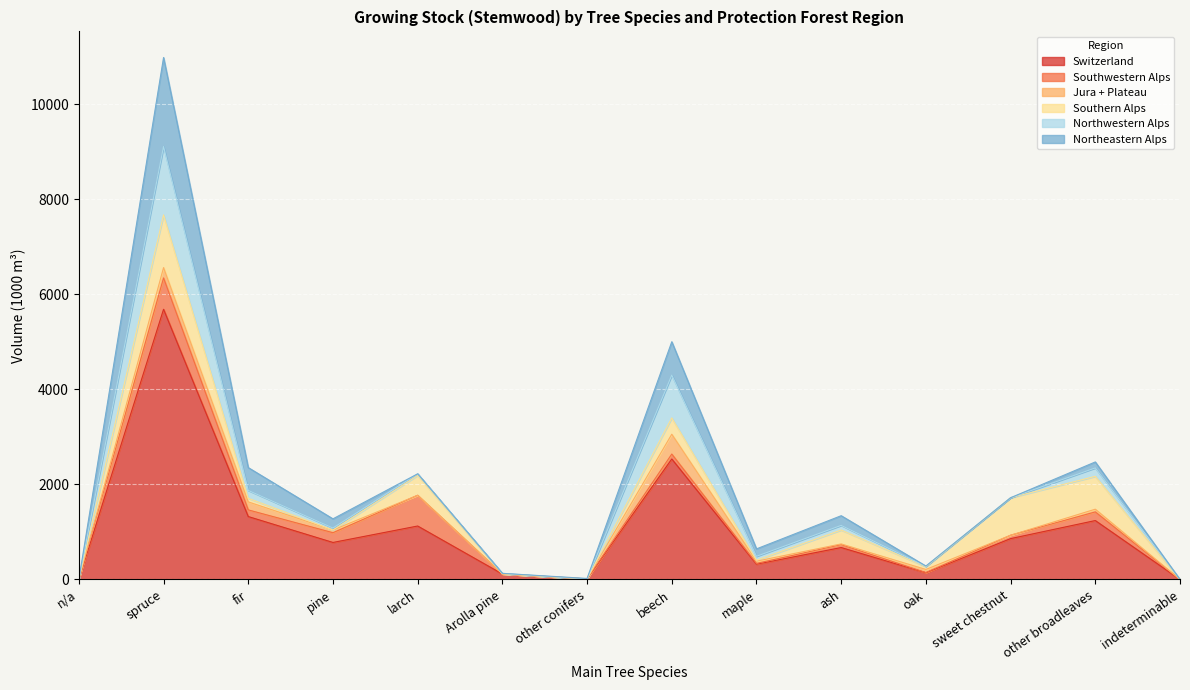

What are all the series names shown in the legend?

Switzerland, Southwestern Alps, Jura + Plateau, Southern Alps, Northwestern Alps, Northeastern Alps